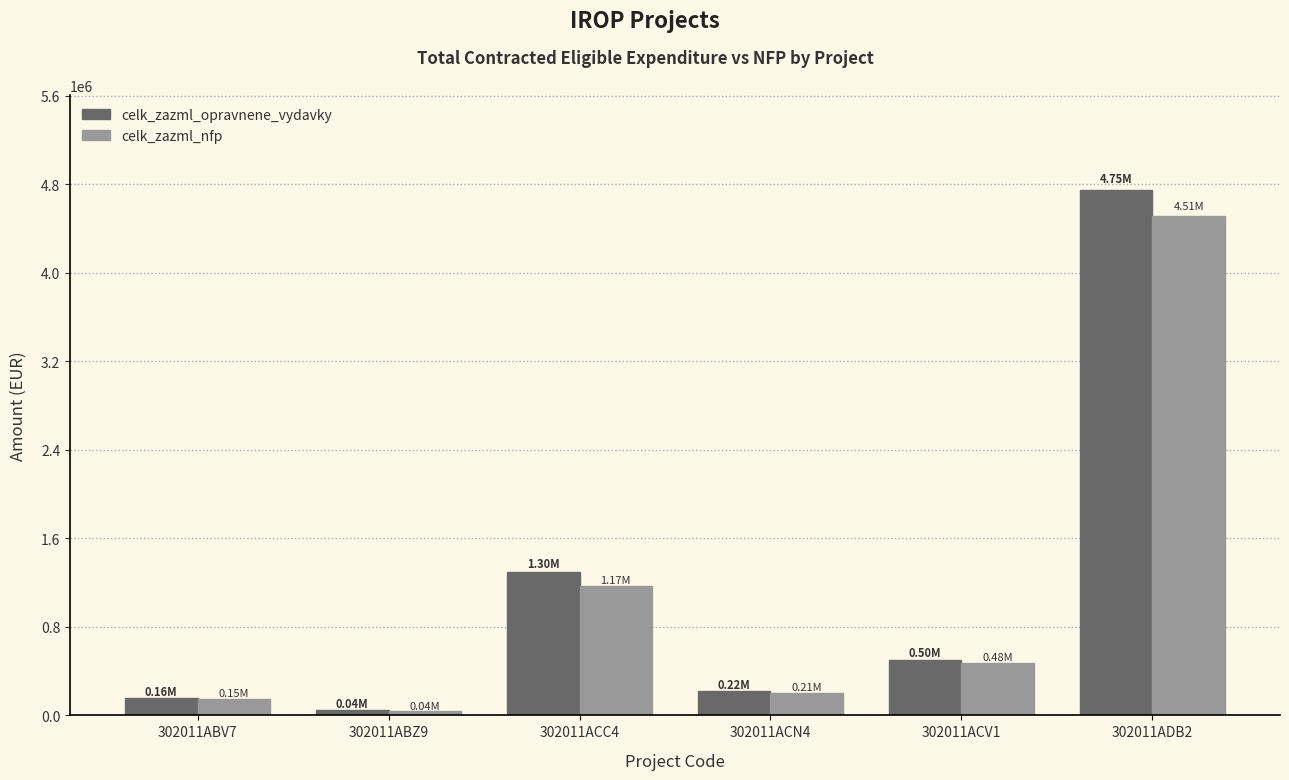

Reading right to left, what are all the values shown in this chart?

celk_zazml_opravnene_vydavky: 302011ADB2=4751130.1	302011ACV1=502641.3	302011ACN4=216416.4	302011ACC4=1296800.0	302011ABZ9=44503.9	302011ABV7=159988.2
celk_zazml_nfp: 302011ADB2=4513573.6	302011ACV1=477509.3	302011ACN4=205595.6	302011ACC4=1167120.0	302011ABZ9=42278.7	302011ABV7=151988.8